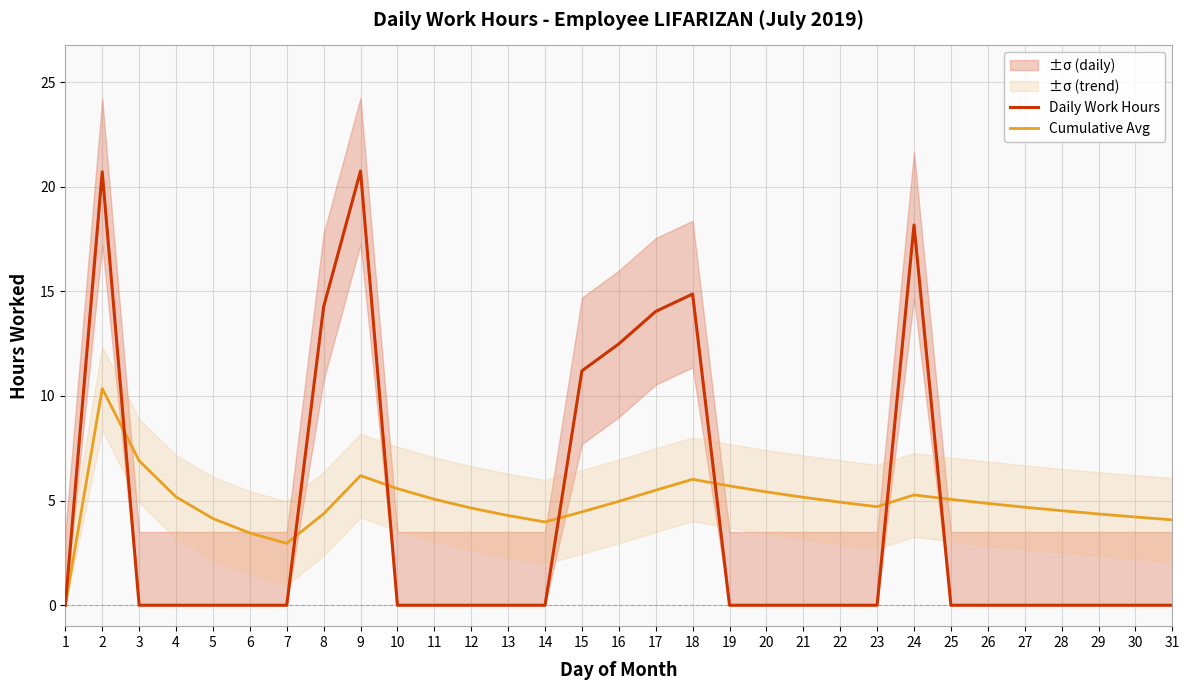

What is the value of the Cumulative Avg point at the 12th from the left?

4.6